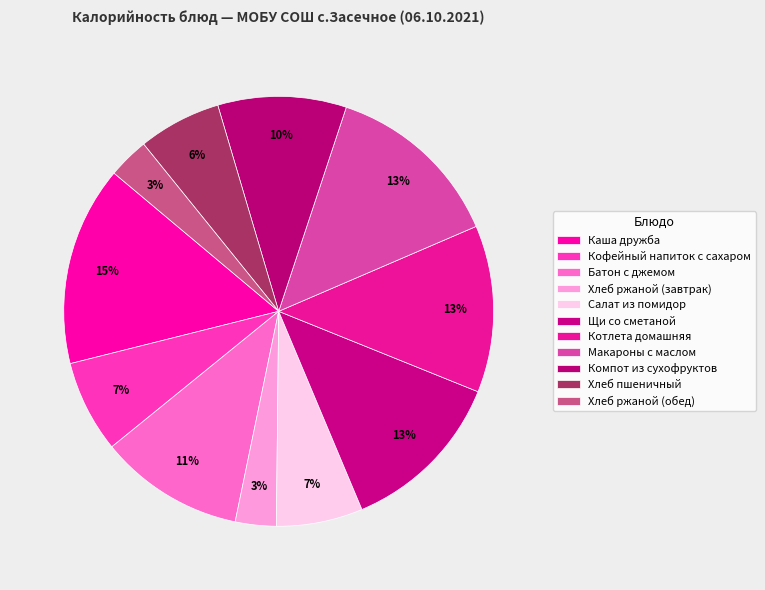

Combined, what portion of the pie is Кофейный напиток с сахаром and Макароны с маслом?

20.4%